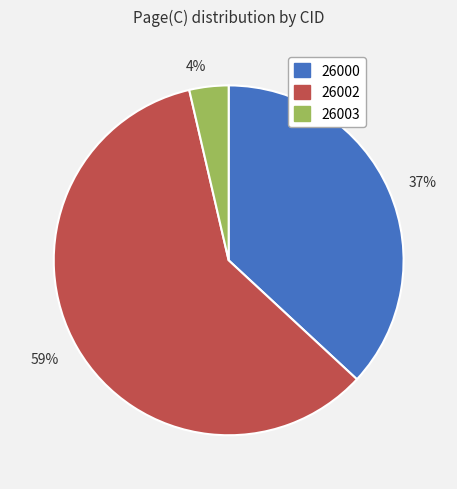

True or false: 26002 accounts for 59% of the total.

True